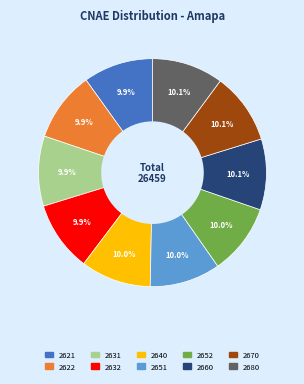

Count the number of slices in the pie.

10